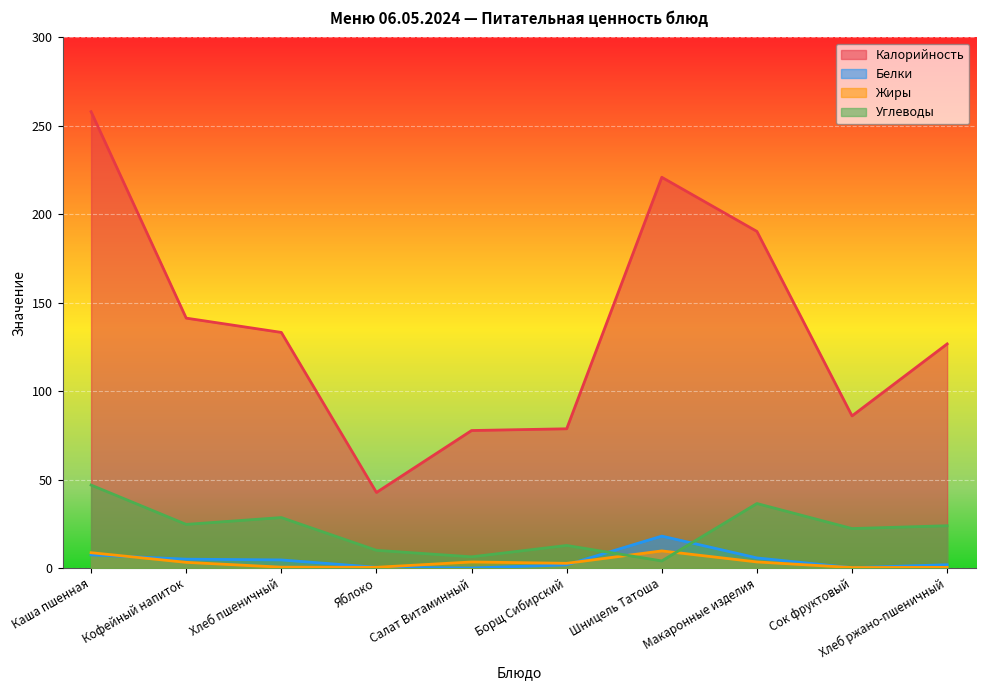

What is the difference between the Жиры values at Шницель Татоша and Сок фруктовый?

9.4